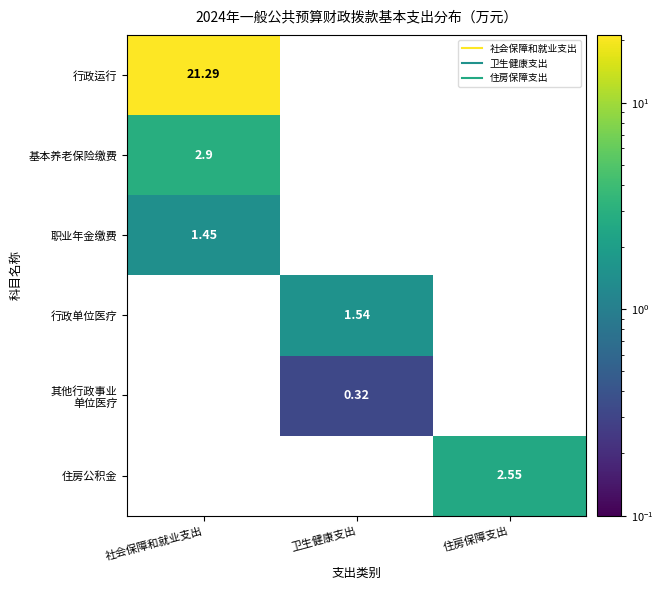

At which label does 行政单位医疗 reach its peak?

社会保障和就业支出